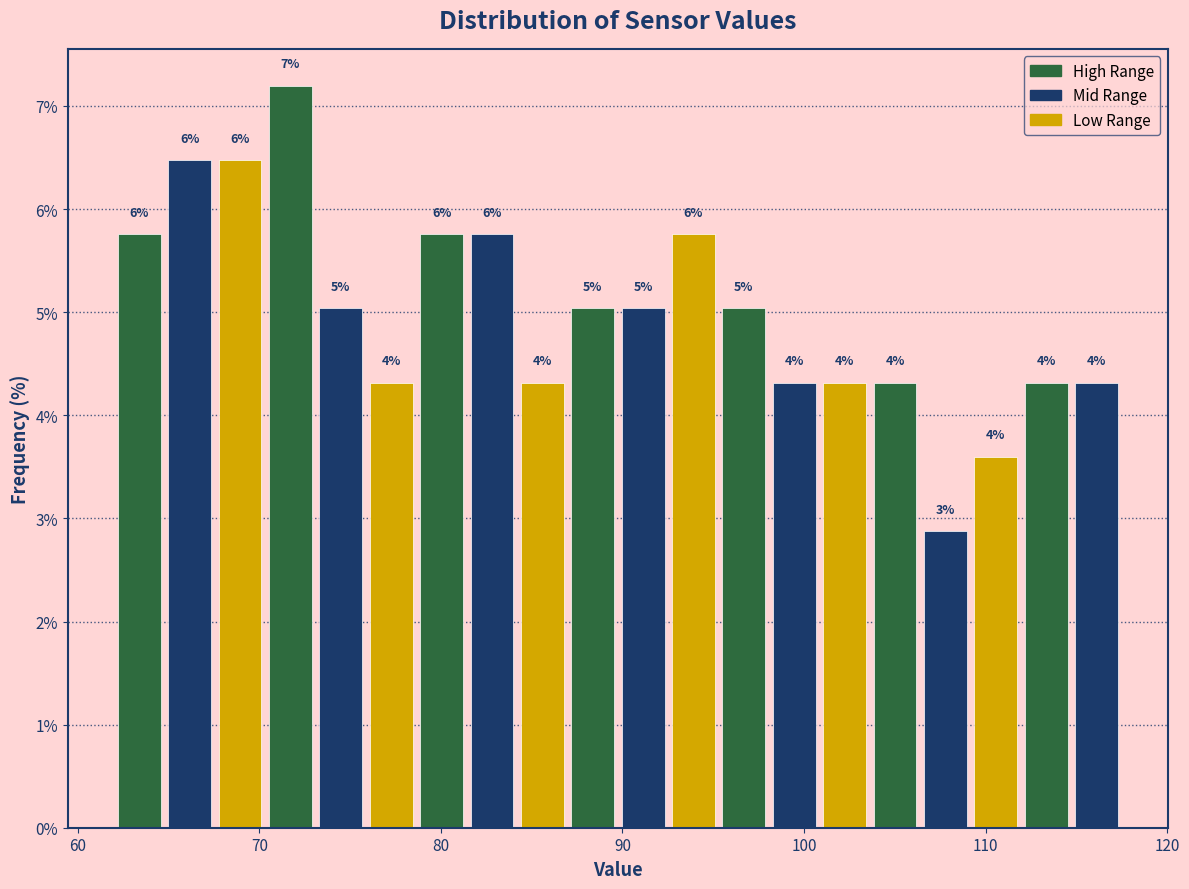

Read against the x-axis, roughly where is the centre of the tallest bar?

72